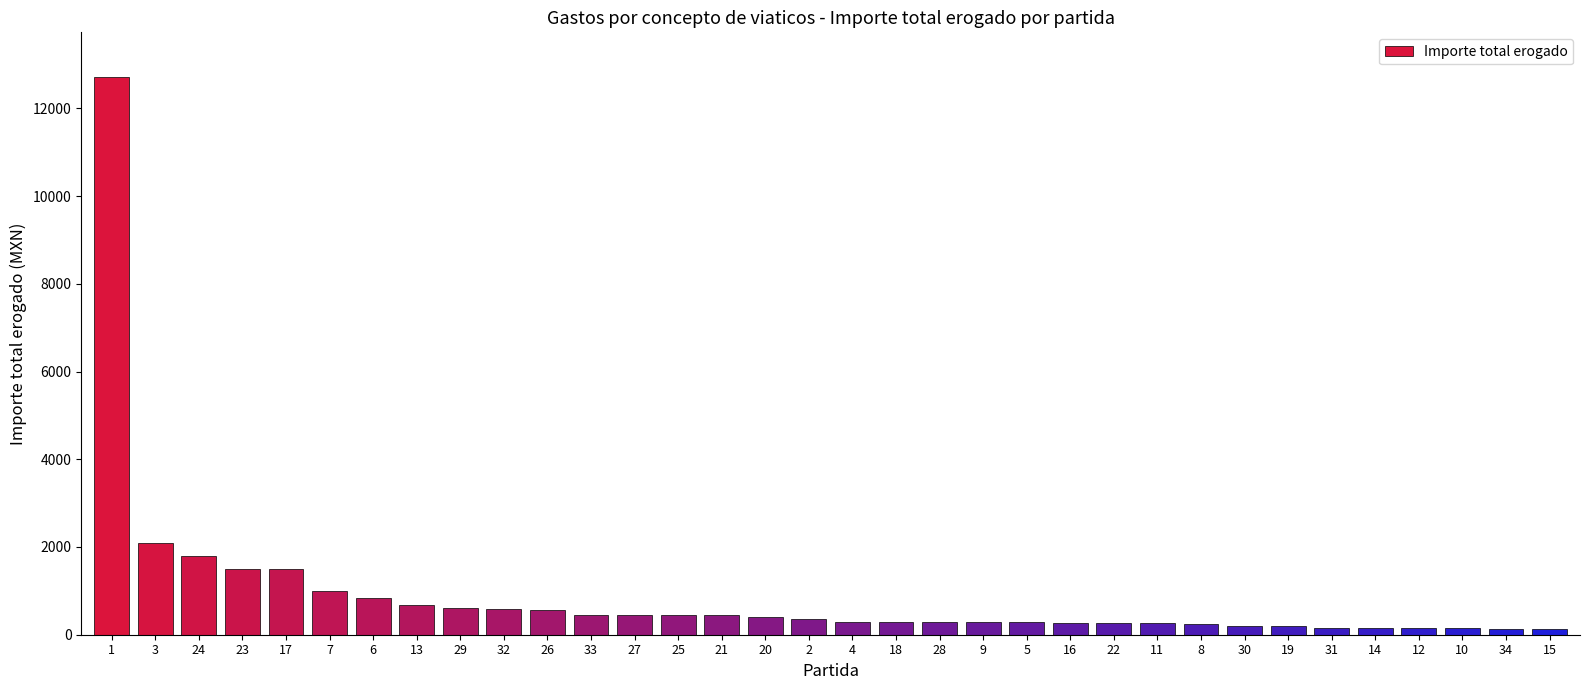

The value at 19 is 200.0. True or false?

True